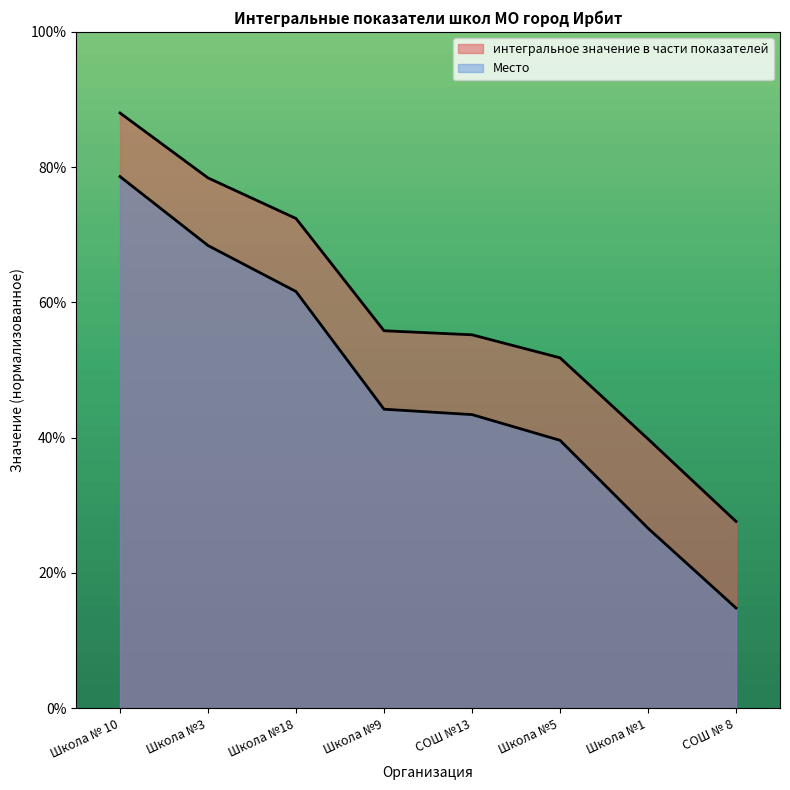

Is it true that Место equals 43.4 at СОШ №13?

True